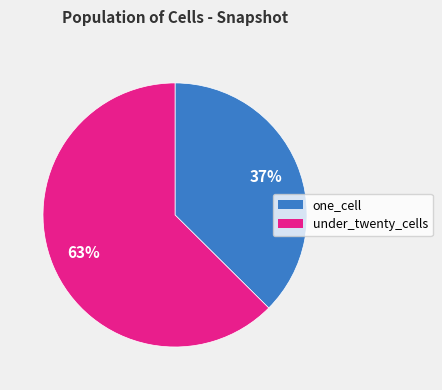

What is the largest slice in the pie chart?

under_twenty_cells